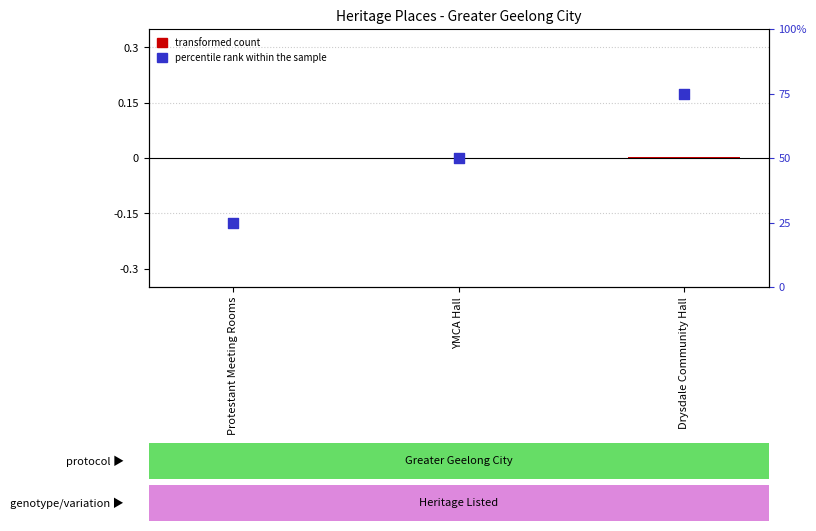

Which series has the largest total across all categories?

percentile rank within the sample